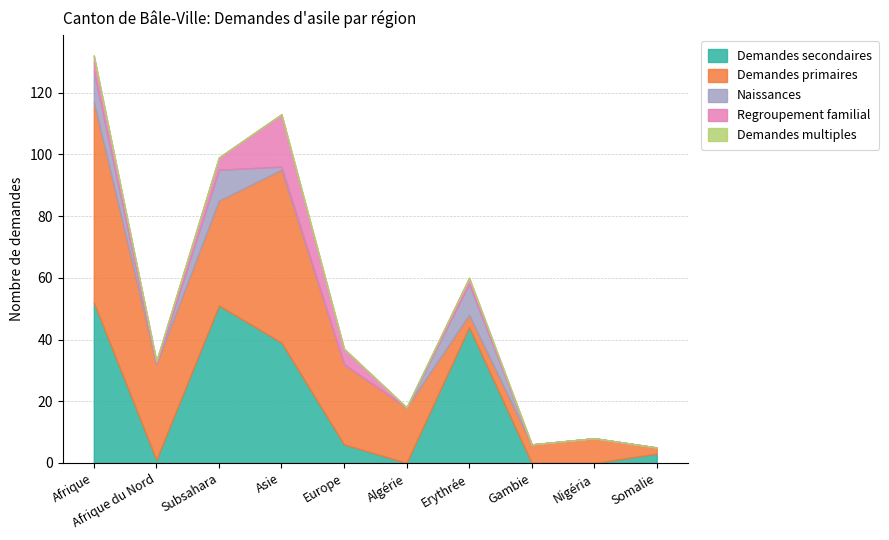

Reading left to right, transcribe all the data shown in this chart.

Demandes secondaires: 52	1	51	39	6	0	44	0	0	3
Demandes primaires: 65	31	34	56	26	18	4	6	8	2
Naissances: 10	0	10	1	0	0	10	0	0	0
Regroupement familial: 5	1	4	17	5	0	2	0	0	0
Demandes multiples: 0	0	0	0	0	0	0	0	0	0